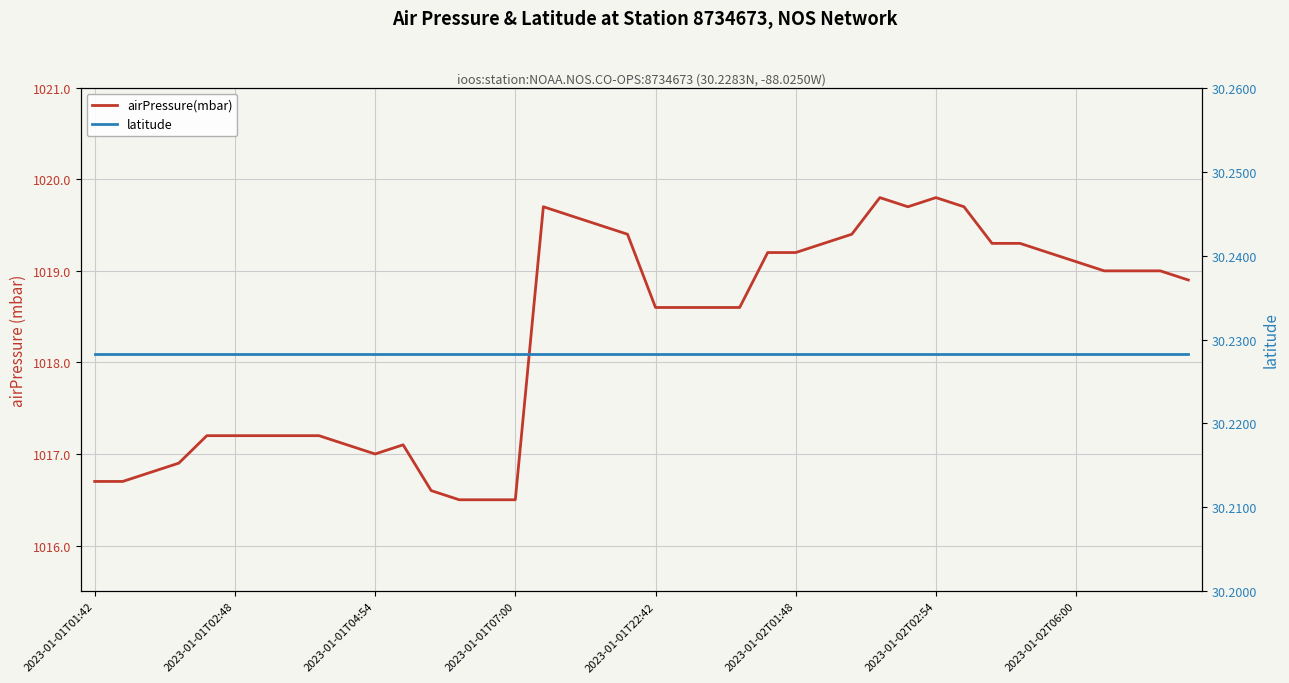

What is the total value across all series at 27?

1049.6